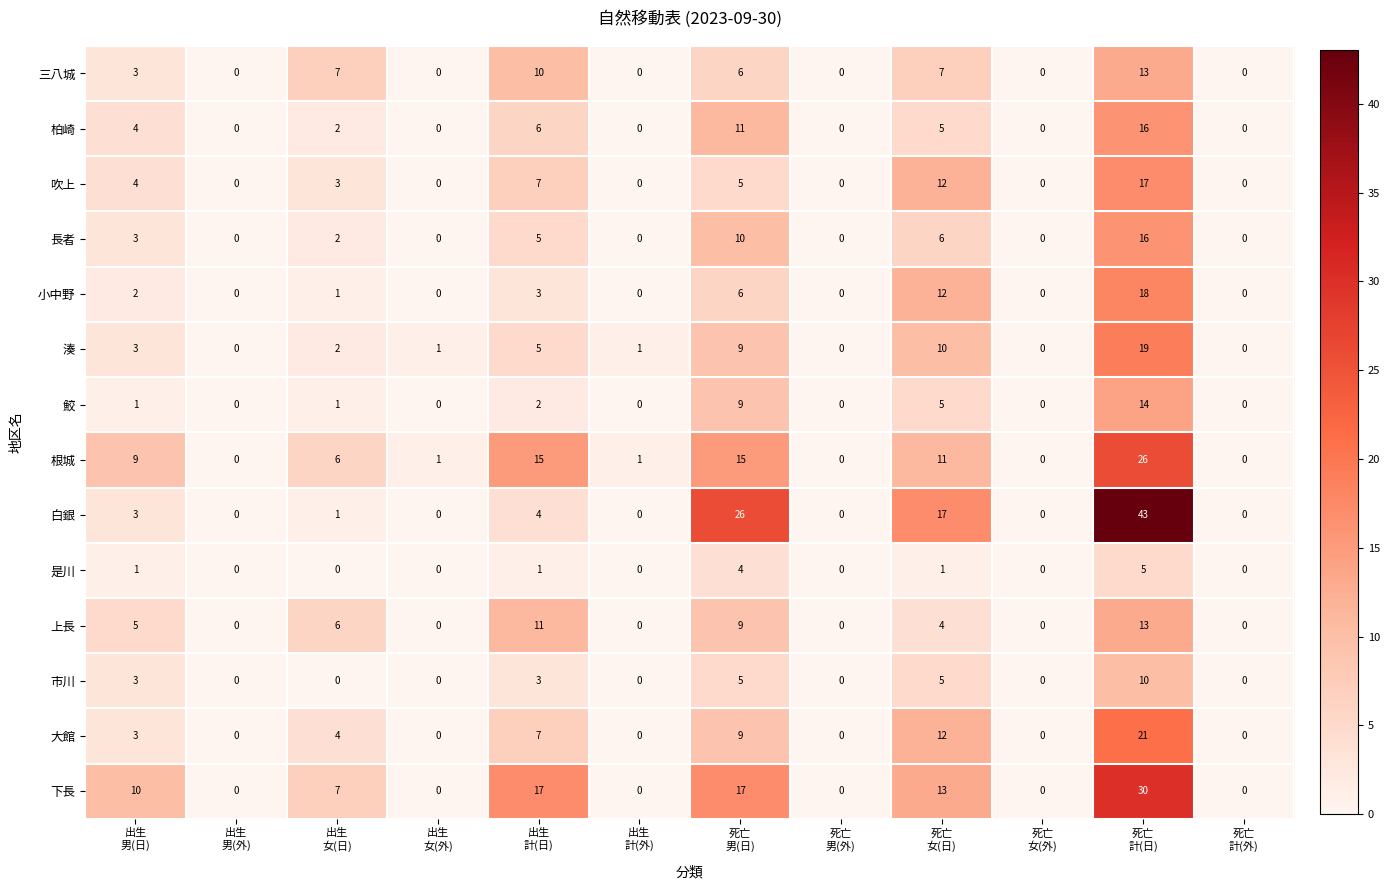

What is the highest value of the 三八城 series?

13